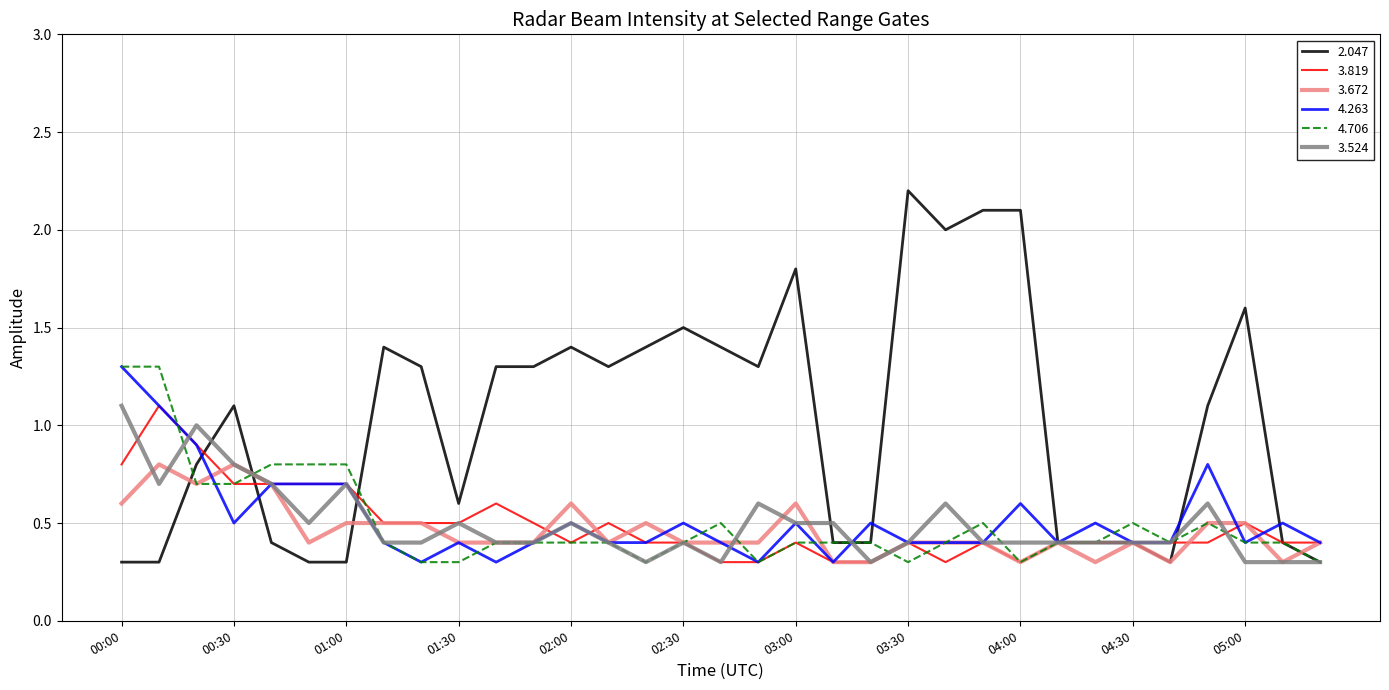

What is the sum of all 3.524 values?

16.3